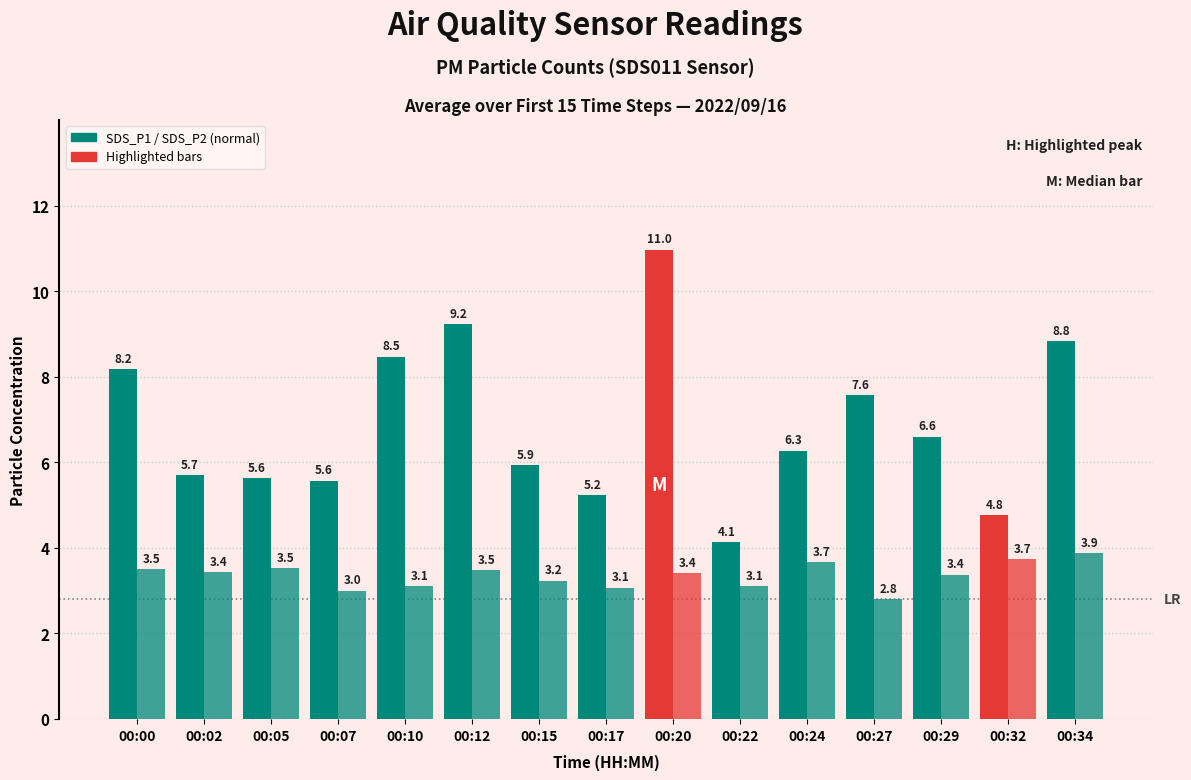

Is it true that SDS_P2 equals 1.4 at 00:27?

False